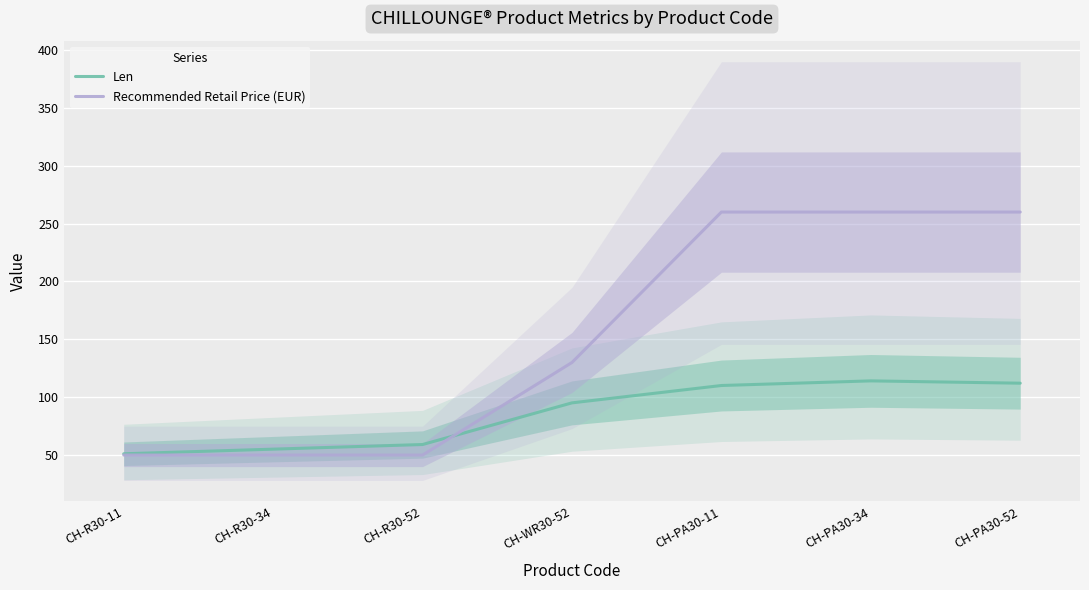

At how many categories does at least one series exceed 149?

3